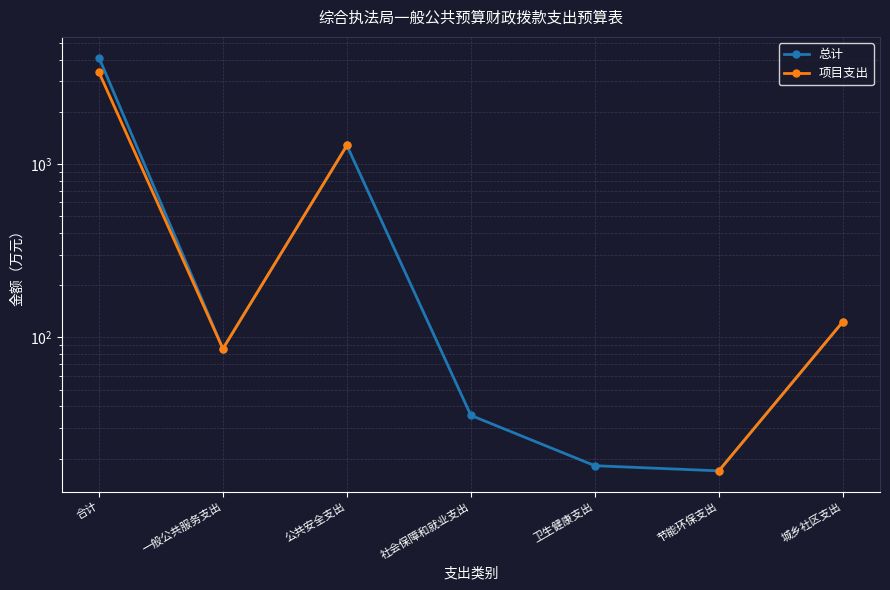

What are all the series names shown in the legend?

总计, 项目支出